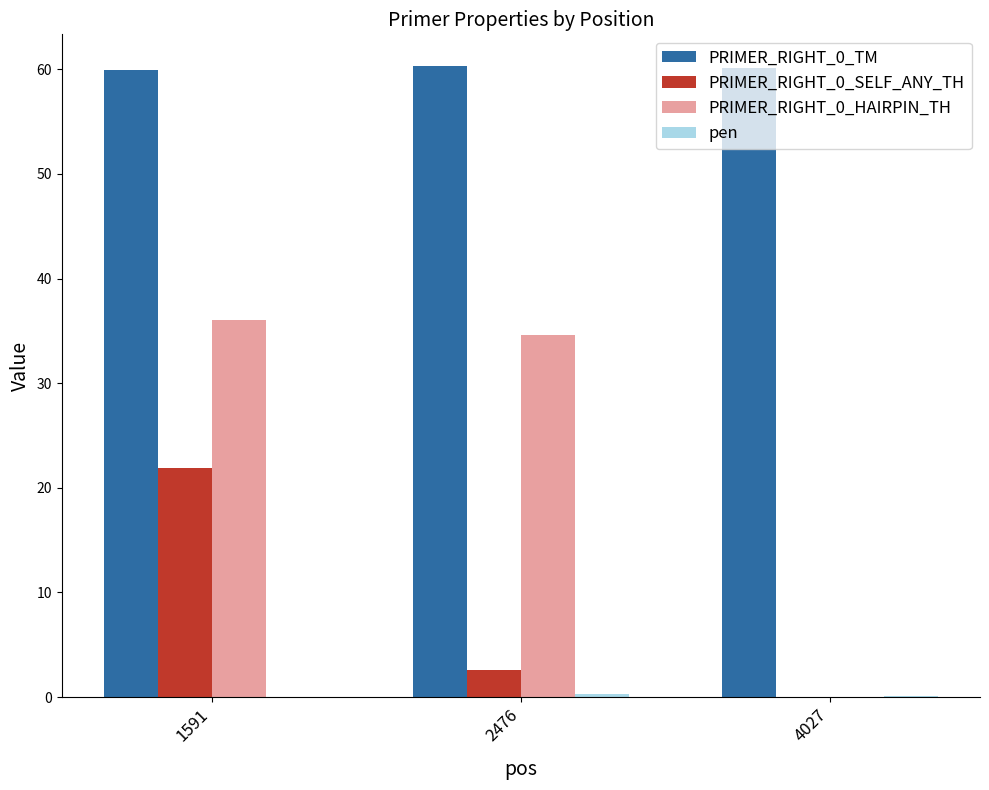

What is the spread (max minus min) of values at 1591?

59.9